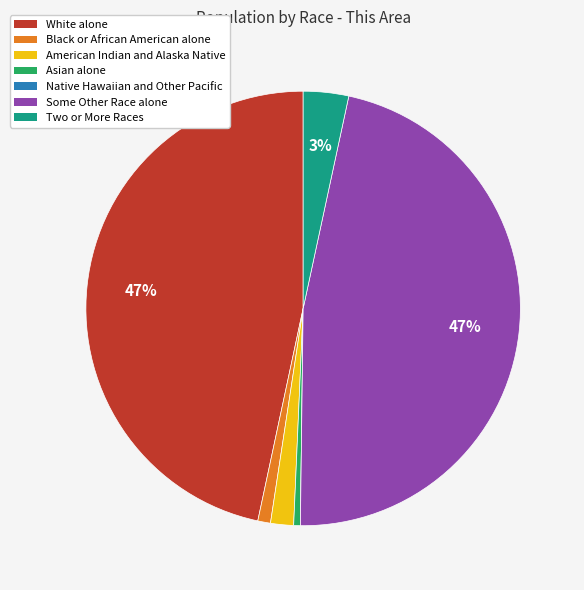

Is the sum of American Indian and Alaska Native and Black or African American alone greater than half?

No